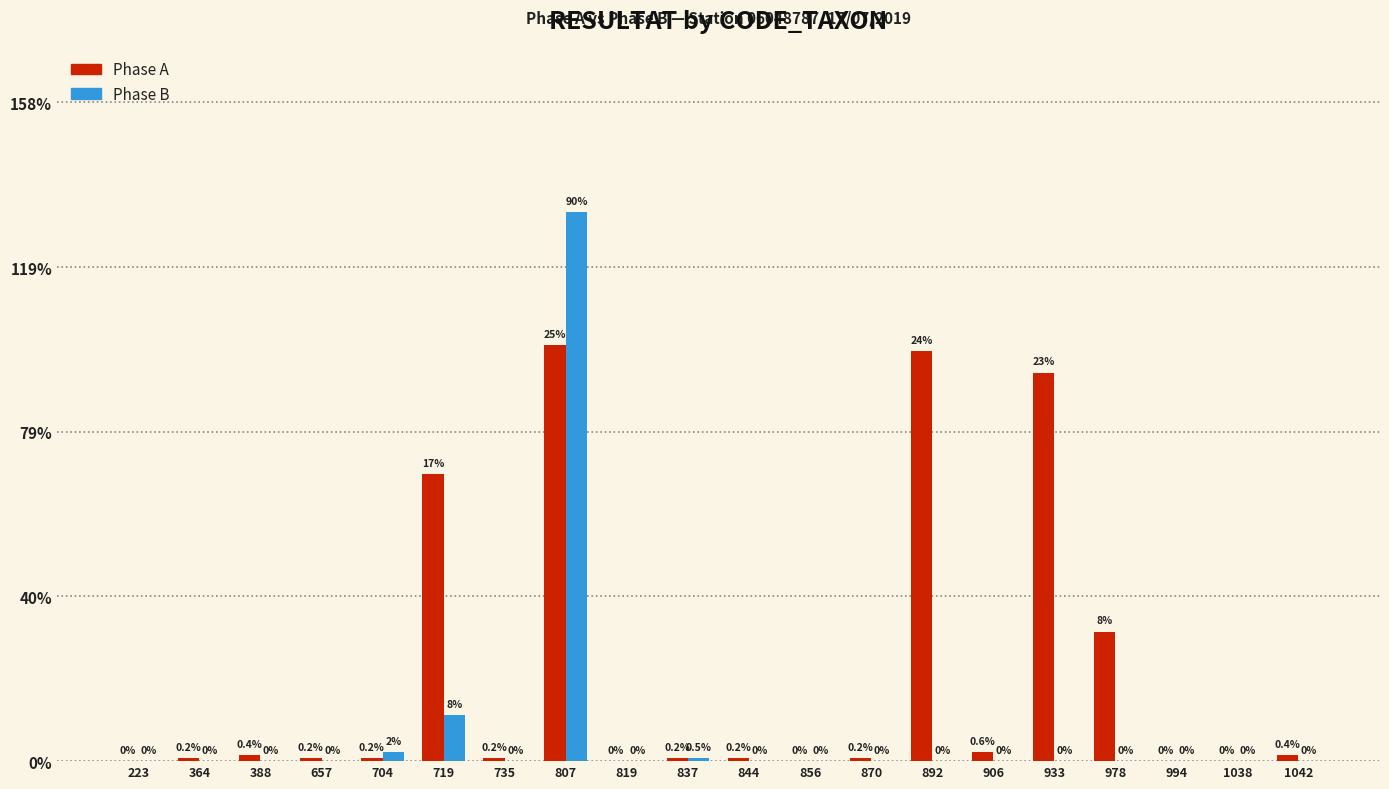

Rank the series by their maximum value, from lowest to highest.

Phase A, Phase B